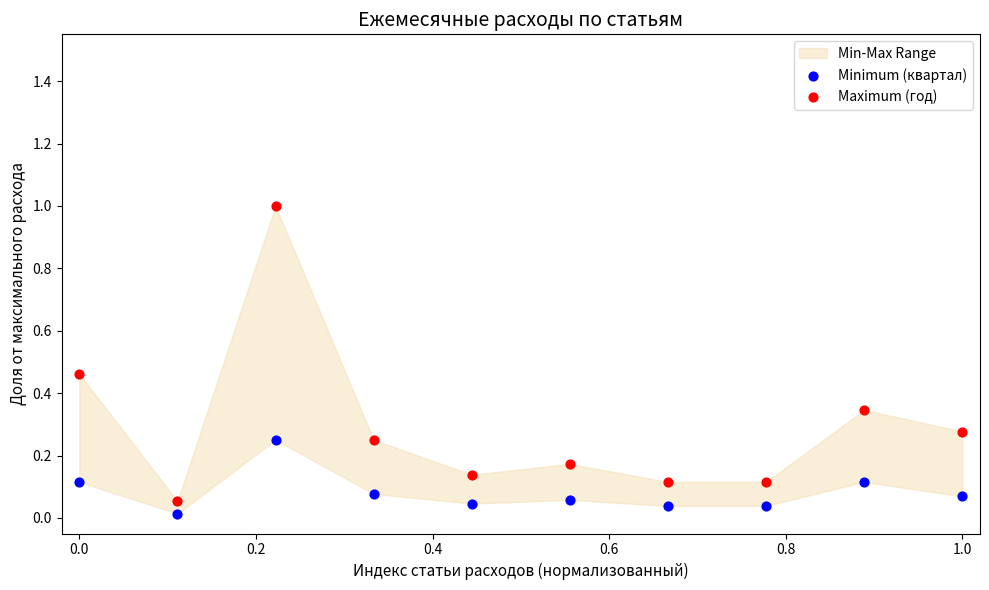

Which series has the largest Y range (max minus min)?

Maximum (год)